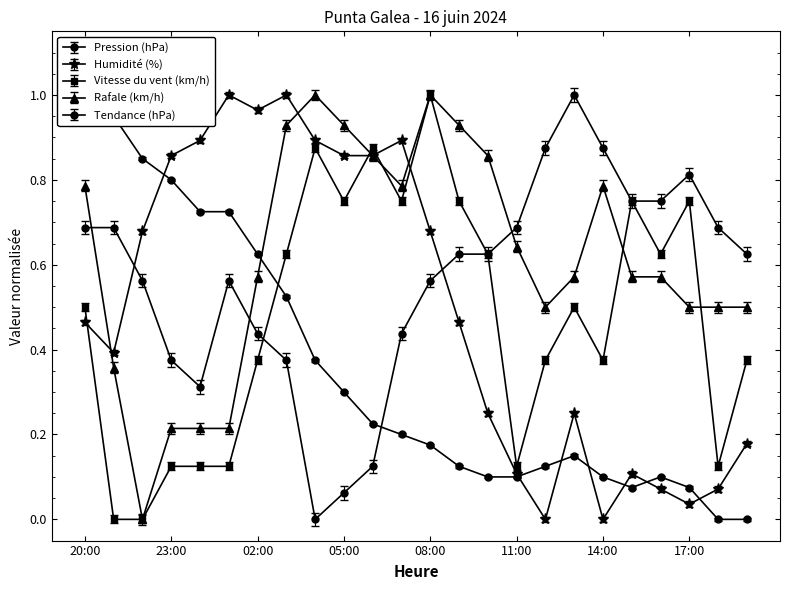

How many interior local peaks does the Pression (hPa) series have?

2